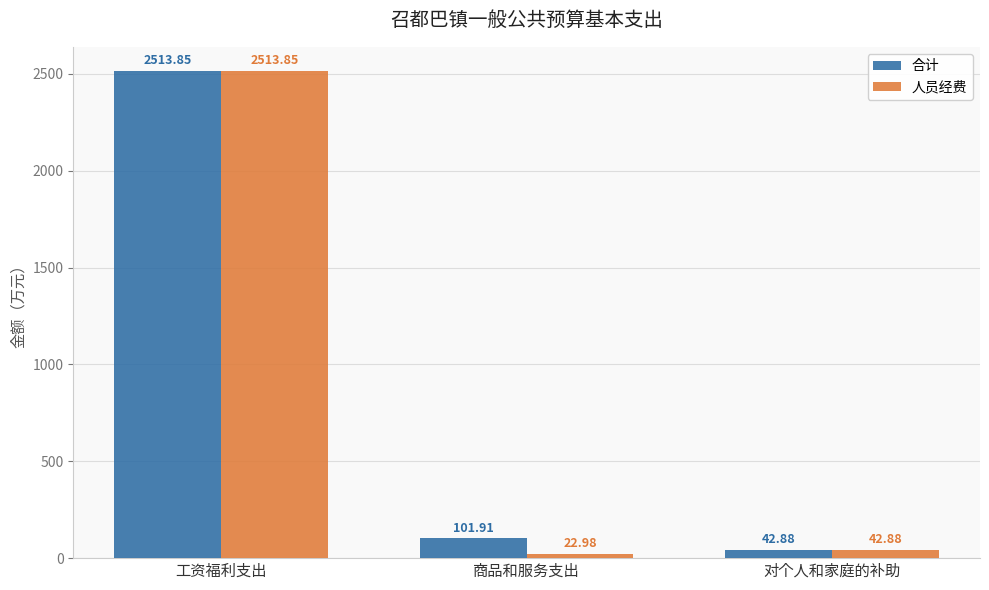

What is the smallest value displayed?

23.0